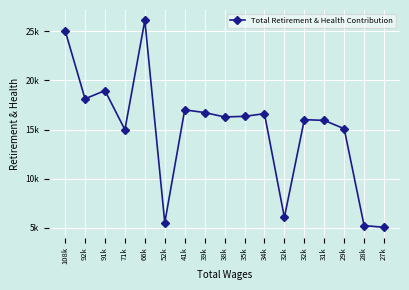

Is this an area chart (filled region under the line)?

No